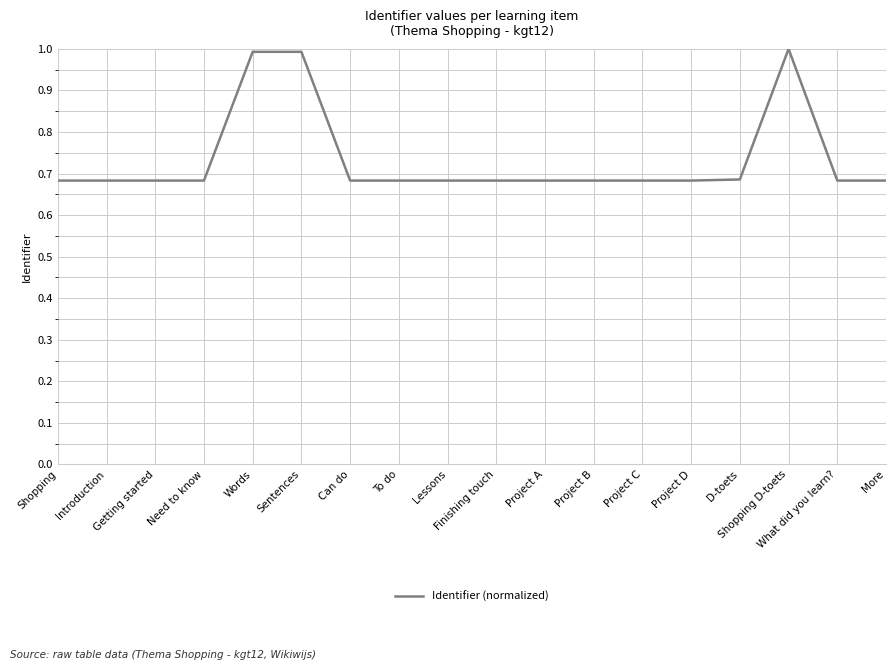

What is the change in value from Words to To do?

-0.3